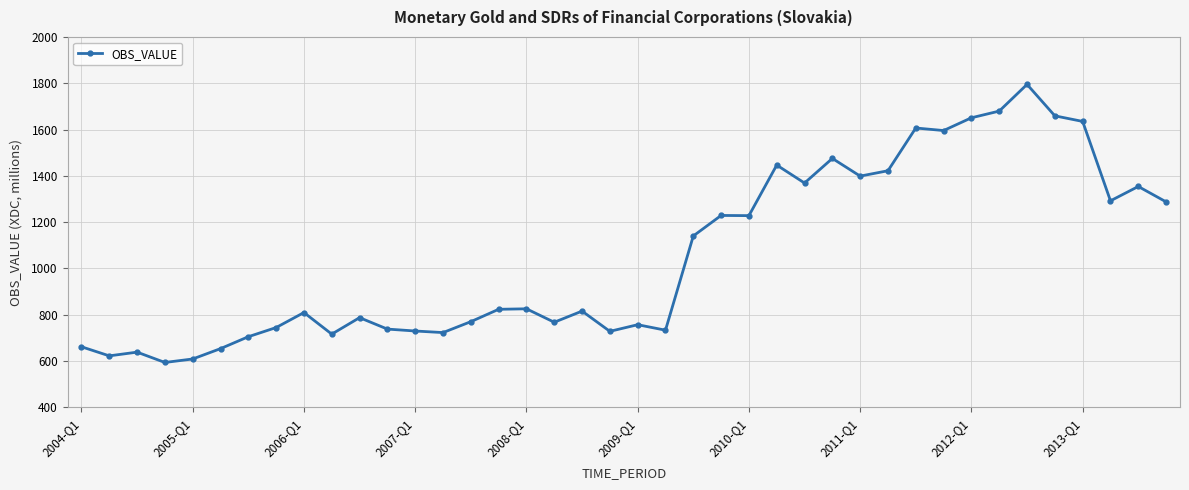

True or false: the data has more than 2 interior local peaks.

True